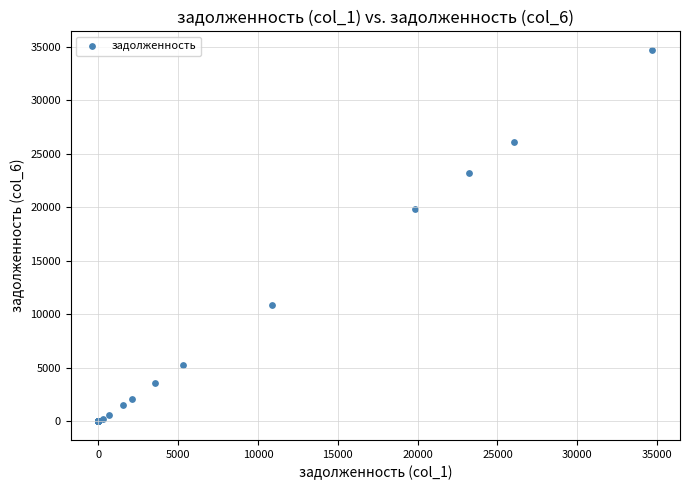

What Y value in the scatter plot is closest to 17348?

19848.0